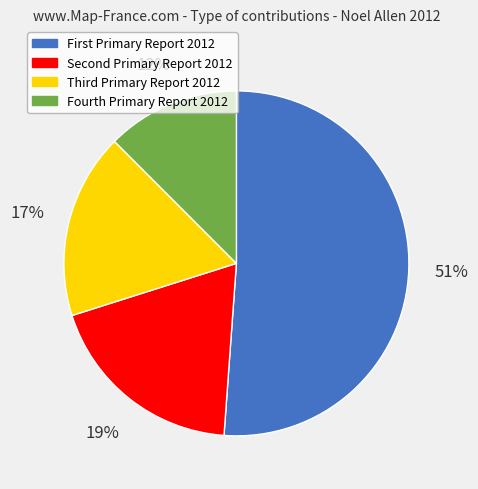

Which slice represents more than half of the pie?

First Primary Report 2012